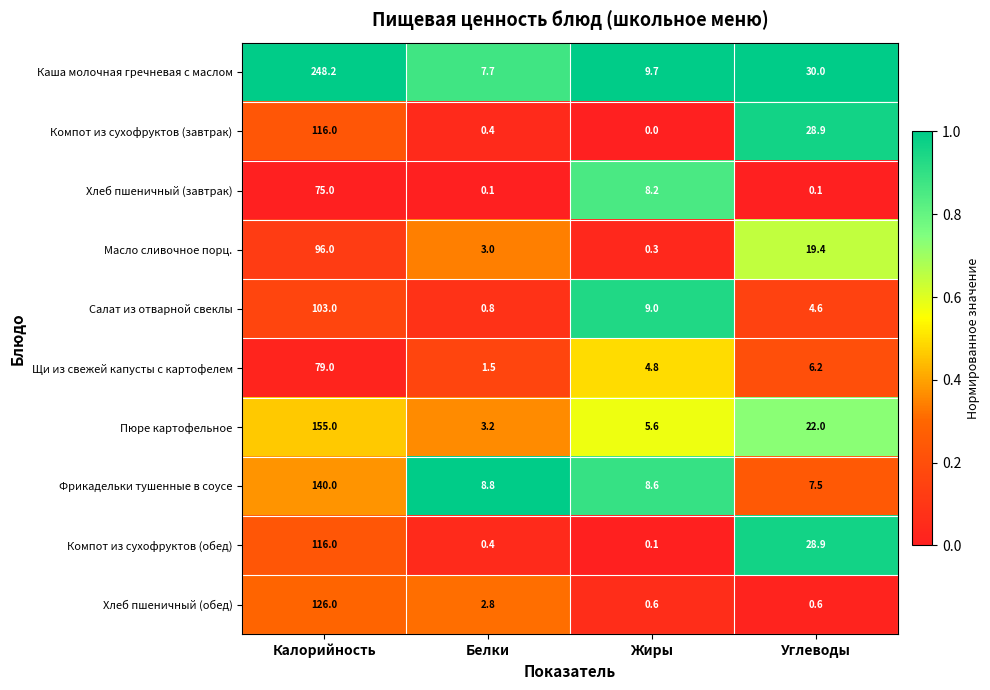

What is the total value across all series at Углеводы?

148.2